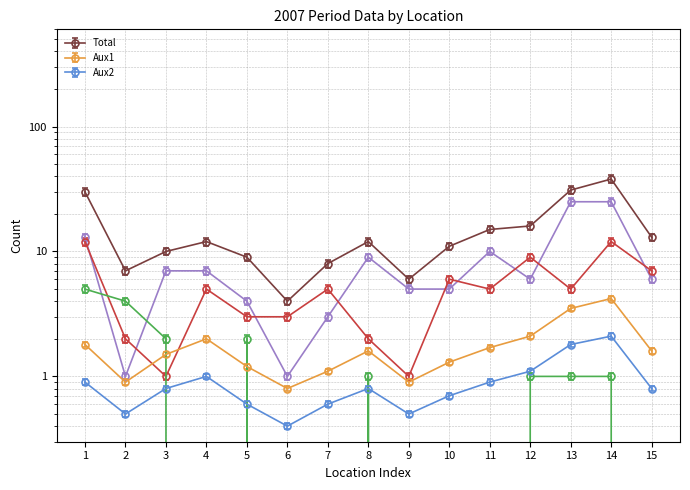

How many values in the _2 series are below 5?

6